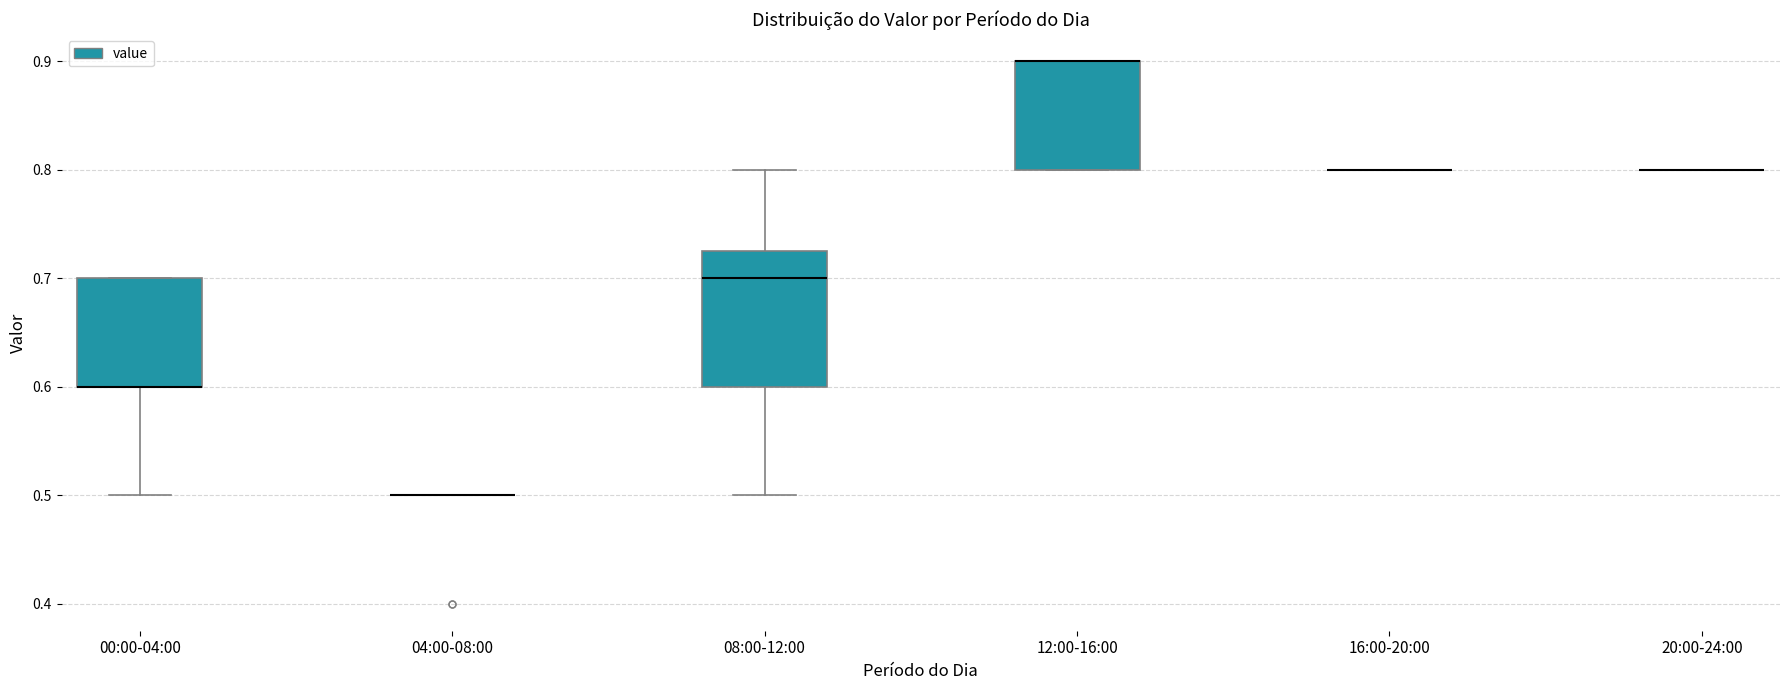

Reading left to right, transcribe this box plot: for each box, give where its median line is, the range the box spans, and where its two whiskers end, as read against the y-axis. The values are not printed on the chart, so give them approximately, as read against the axis.

00:00-04:00: median 0.60 (drawn on the box's lower edge), box 0.60 to 0.70, whiskers 0.50 to 0.70
04:00-08:00: box collapsed to a line at 0.50, whiskers 0.50 to 0.50
08:00-12:00: median 0.70, box 0.60 to 0.73, whiskers 0.50 to 0.80
12:00-16:00: median 0.90 (drawn on the box's upper edge), box 0.80 to 0.90, whiskers 0.80 to 0.90
16:00-20:00: box collapsed to a line at 0.80, whiskers 0.80 to 0.80
20:00-24:00: box collapsed to a line at 0.80, whiskers 0.80 to 0.80